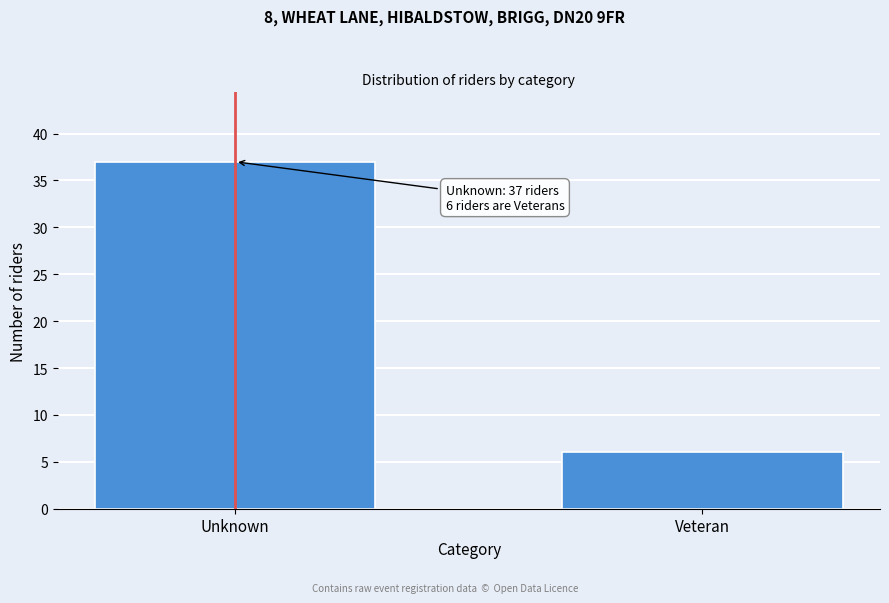

Reading left to right, what are all the values shown in this chart?

Unknown=37	Veteran=6